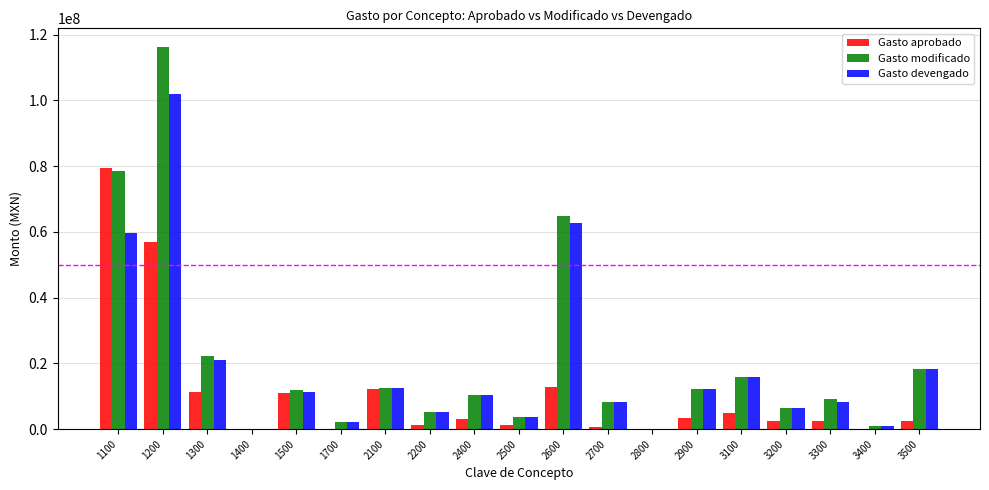

What is the greatest value displayed?

116093202.0